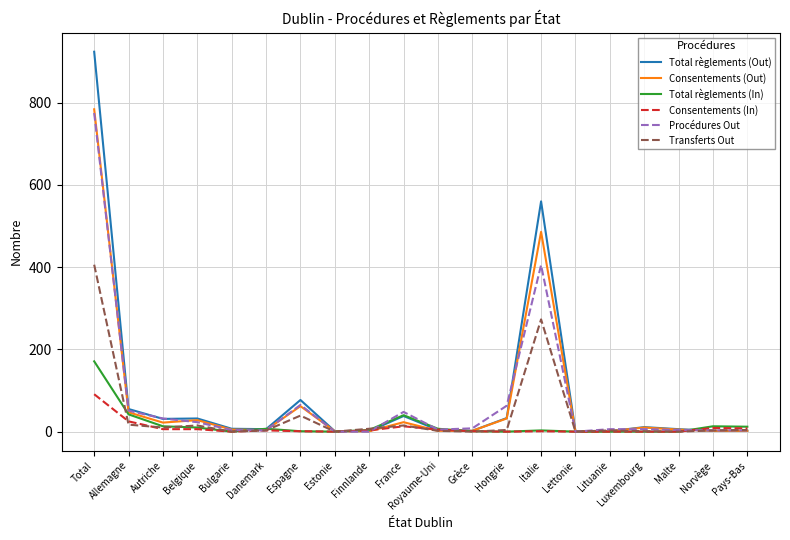

What is the maximum value shown in the chart?

924